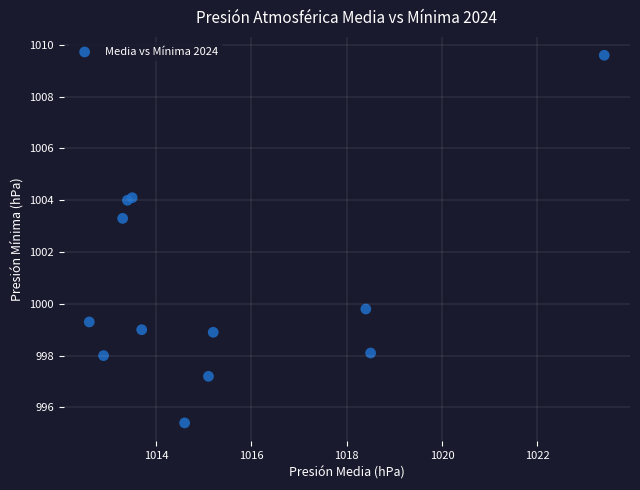

What Y value in the scatter plot is closest to 1002?

1003.3